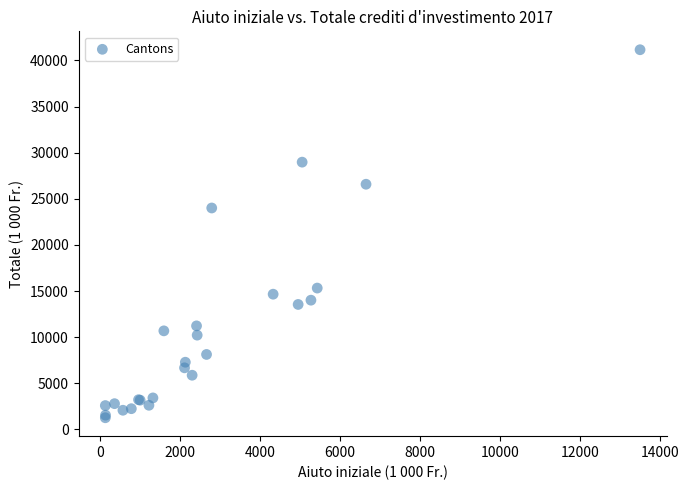

What Y value in the scatter plot is closest to 21212?

24005